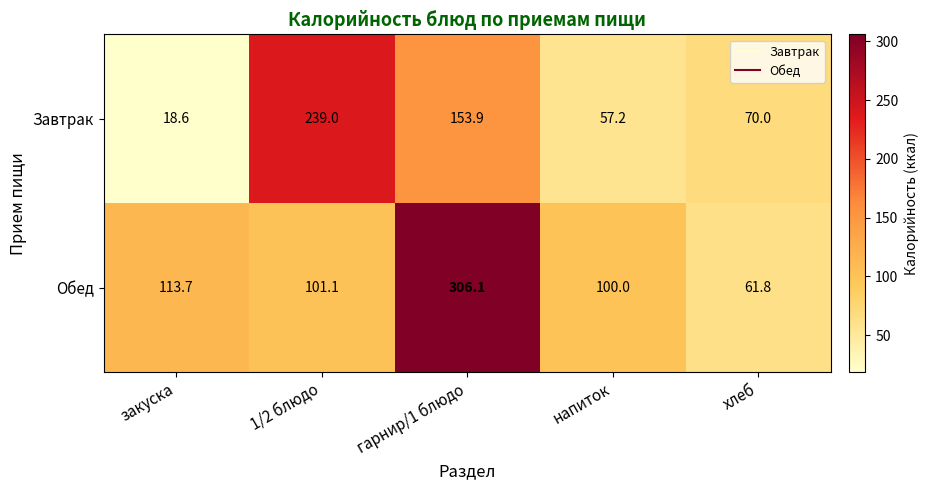

Which series has the widest spread of values?

Обед